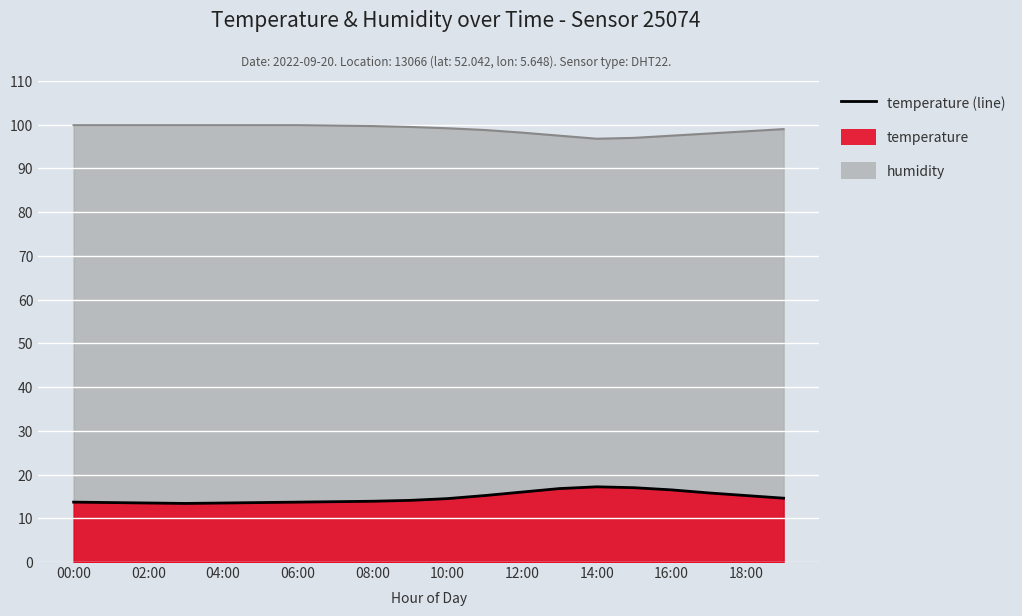

Where is the first local maximum?

14:00